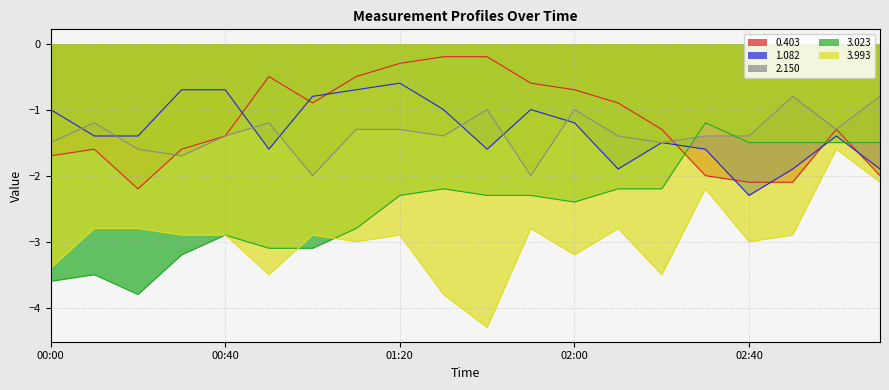

Is it true that 2.150 equals -2.0 at 01:00?

True